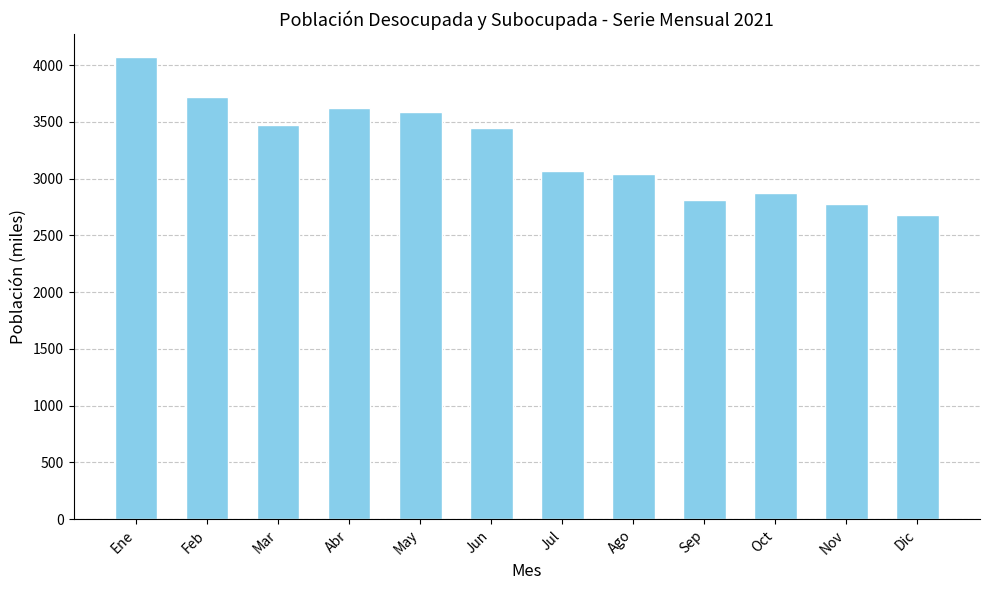

Reading left to right, transcribe all the data shown in this chart.

Ene=4070.5	Feb=3722.4	Mar=3470.0	Abr=3620.6	May=3584.0	Jun=3444.5	Jul=3066.6	Ago=3037.1	Sep=2809.8	Oct=2873.9	Nov=2772.5	Dic=2682.9